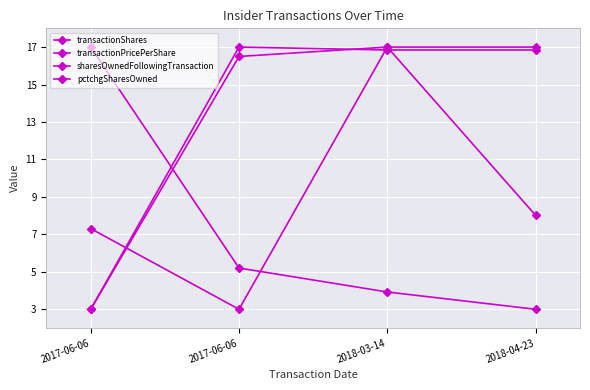

The value of sharesOwnedFollowingTransaction at 2018-03-14 is 7.5. True or false?

False